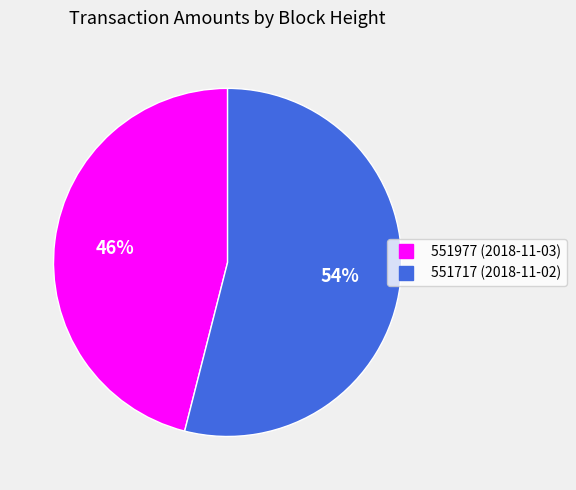

What is the largest slice in the pie chart?

551717 (2018-11-02)